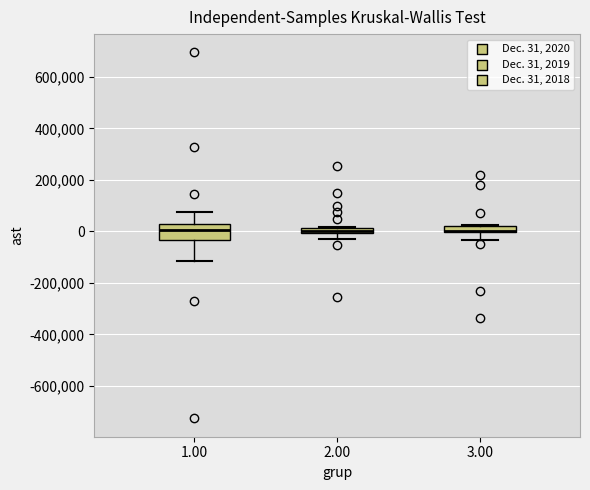

Where does the lower whisker of the box at x = 1.00 end on the y-axis? The values are not printed on the chart, so give them approximately, as read against the axis.

-120000